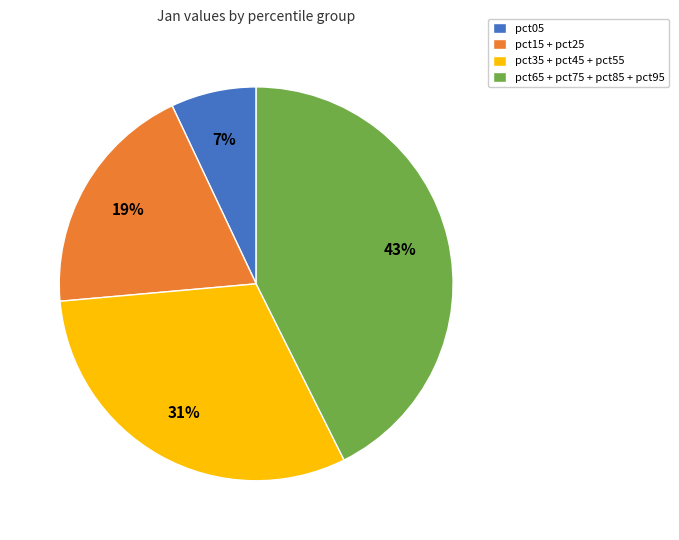

How many segments does this pie chart have?

4